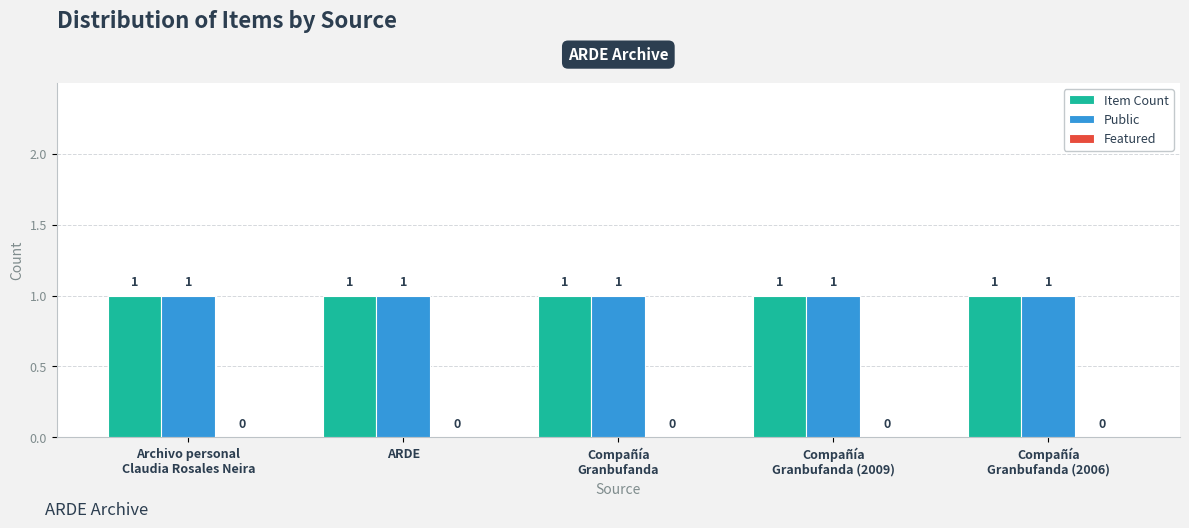

How many bars are there in total?

15